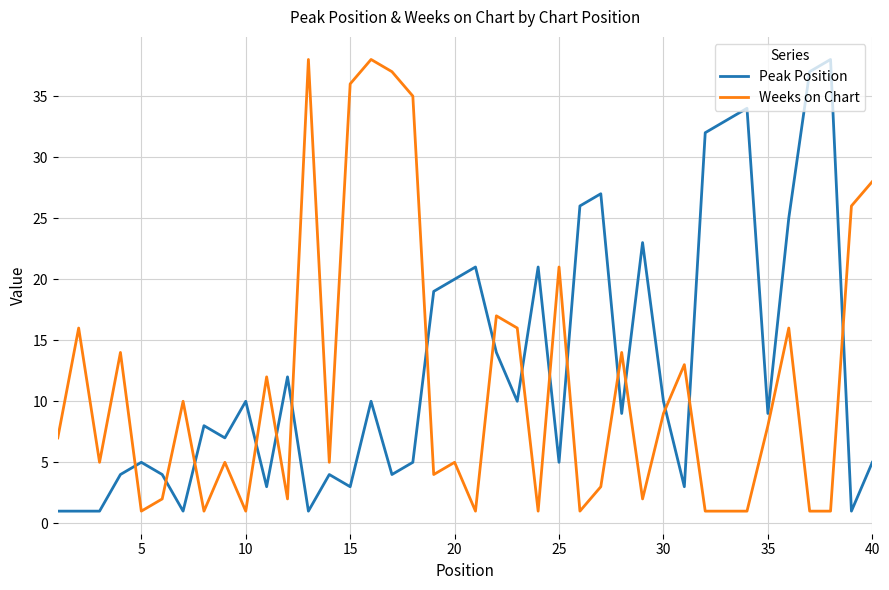

Which series ends up on top after the final intersection of Peak Position and Weeks on Chart?

Weeks on Chart